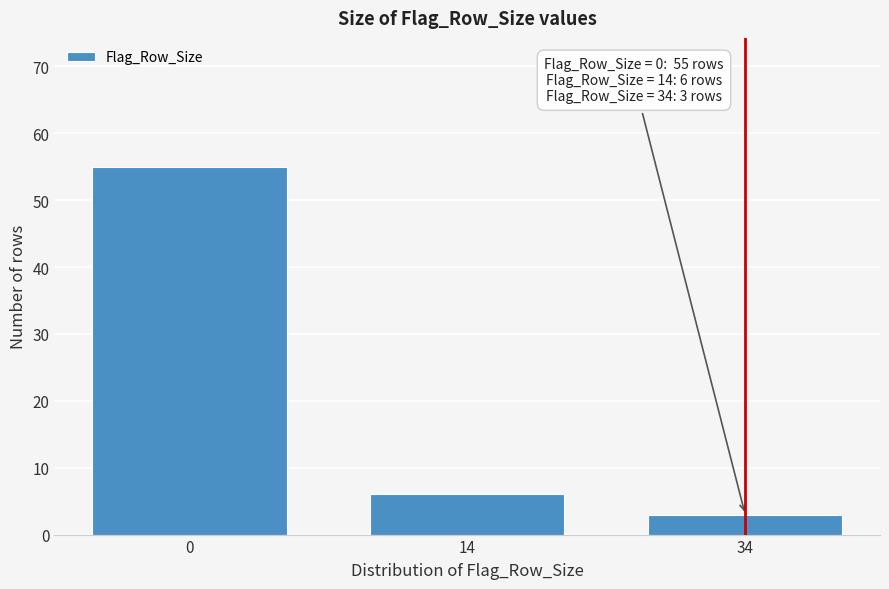

Reading left to right, transcribe all the data shown in this chart.

0=55	14=6	34=3